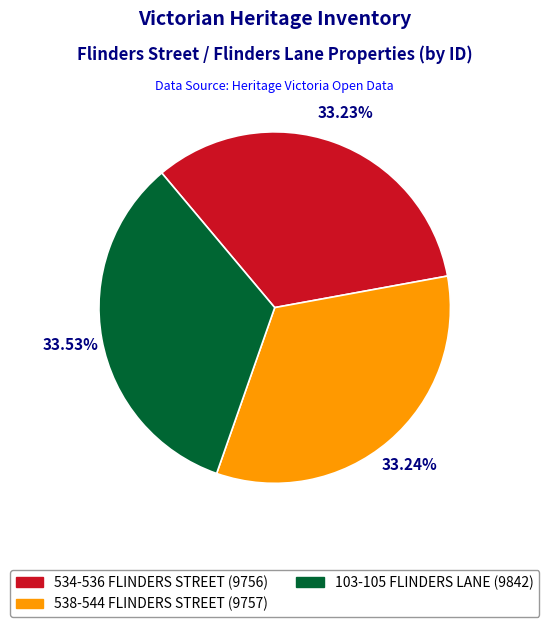

What is the ratio of the value at 538-544 FLINDERS STREET to the value at 534-536 FLINDERS STREET?

1.0